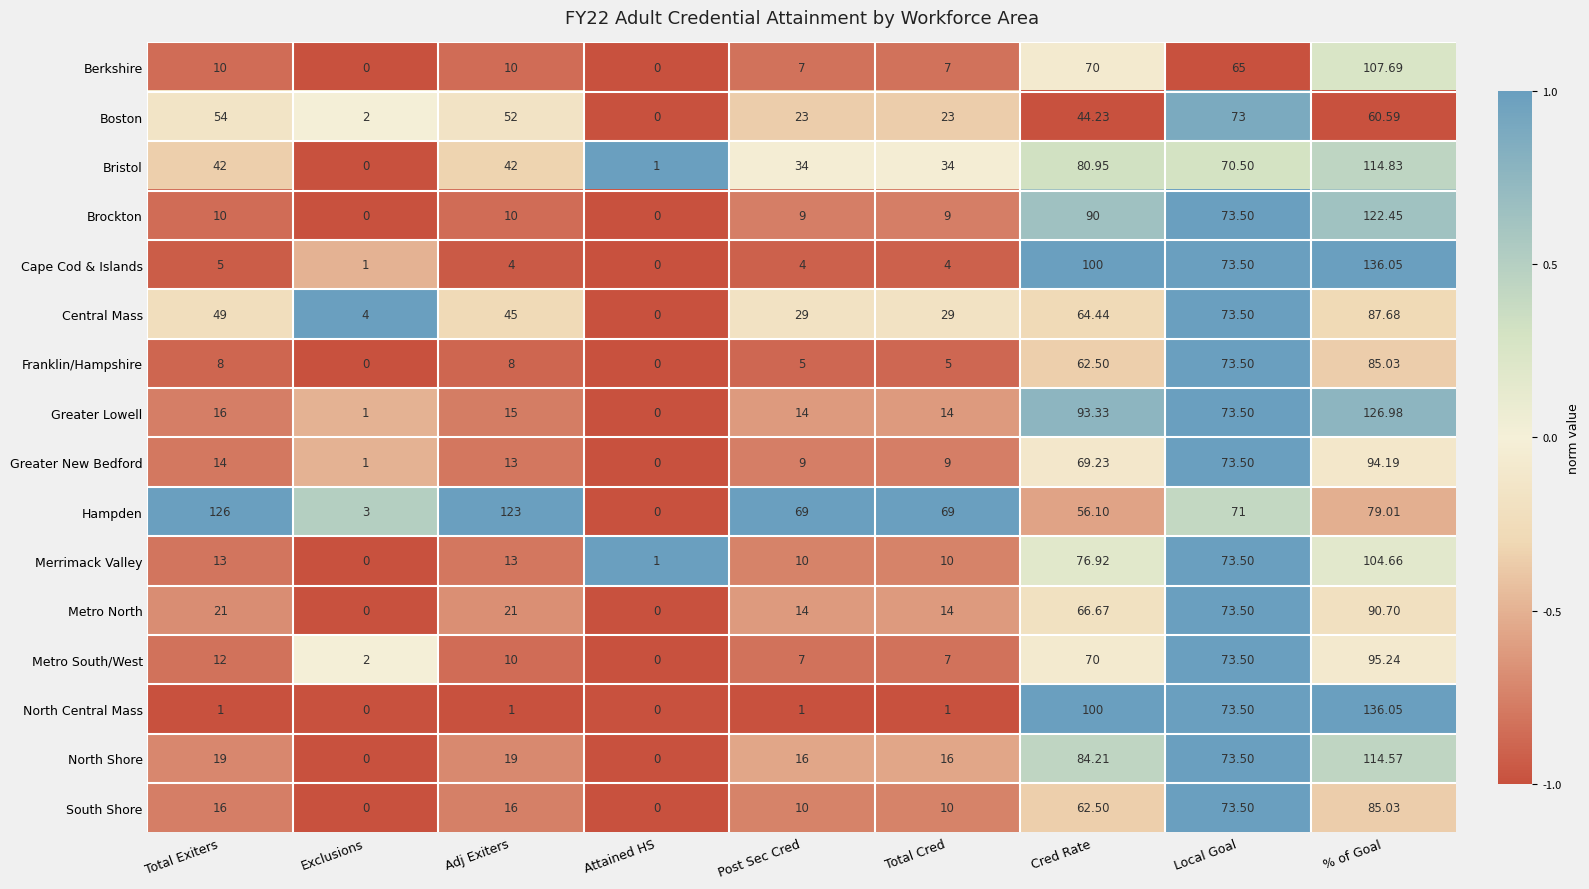

At which label does Boston reach its peak?

Local Goal